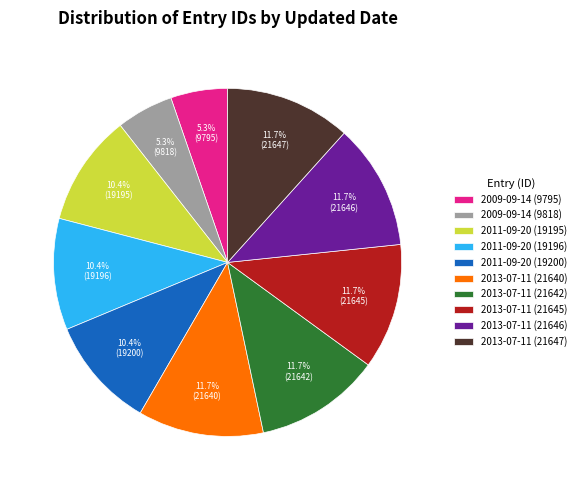

Is the sum of 2011-09-20 (19196) and 2009-09-14 (9818) greater than half?

No